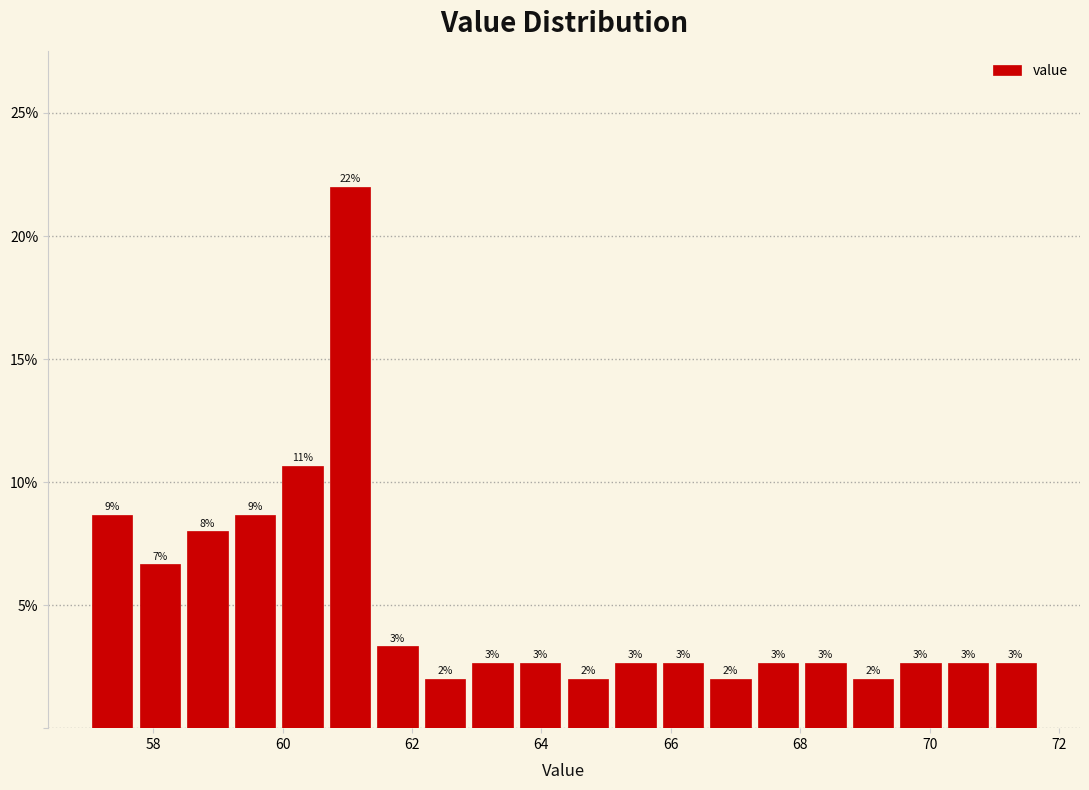

Read against the x-axis, roughly where is the centre of the tallest bar?

61.0